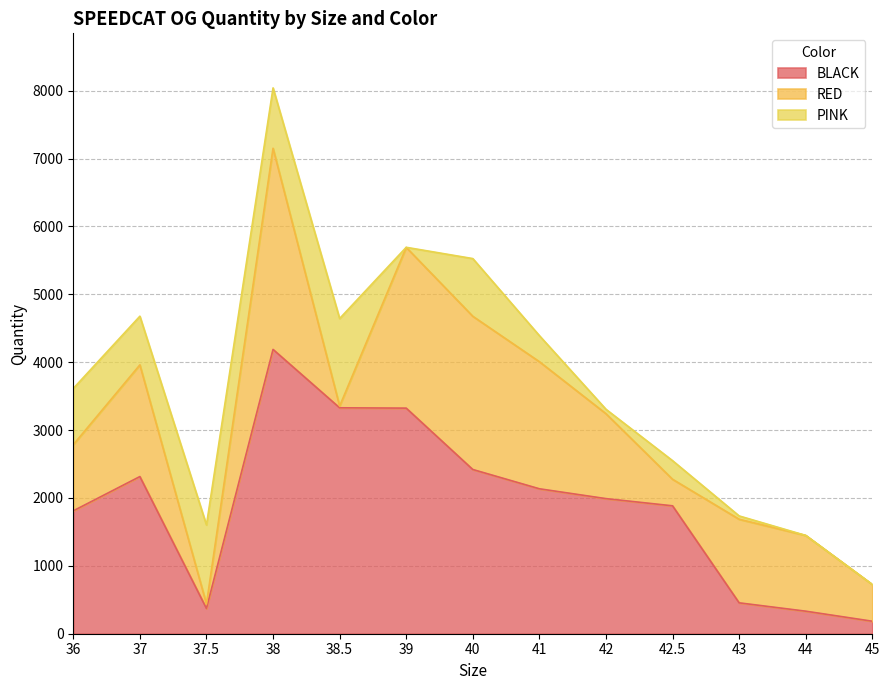

Which category has the highest value in the PINK series?

38.5